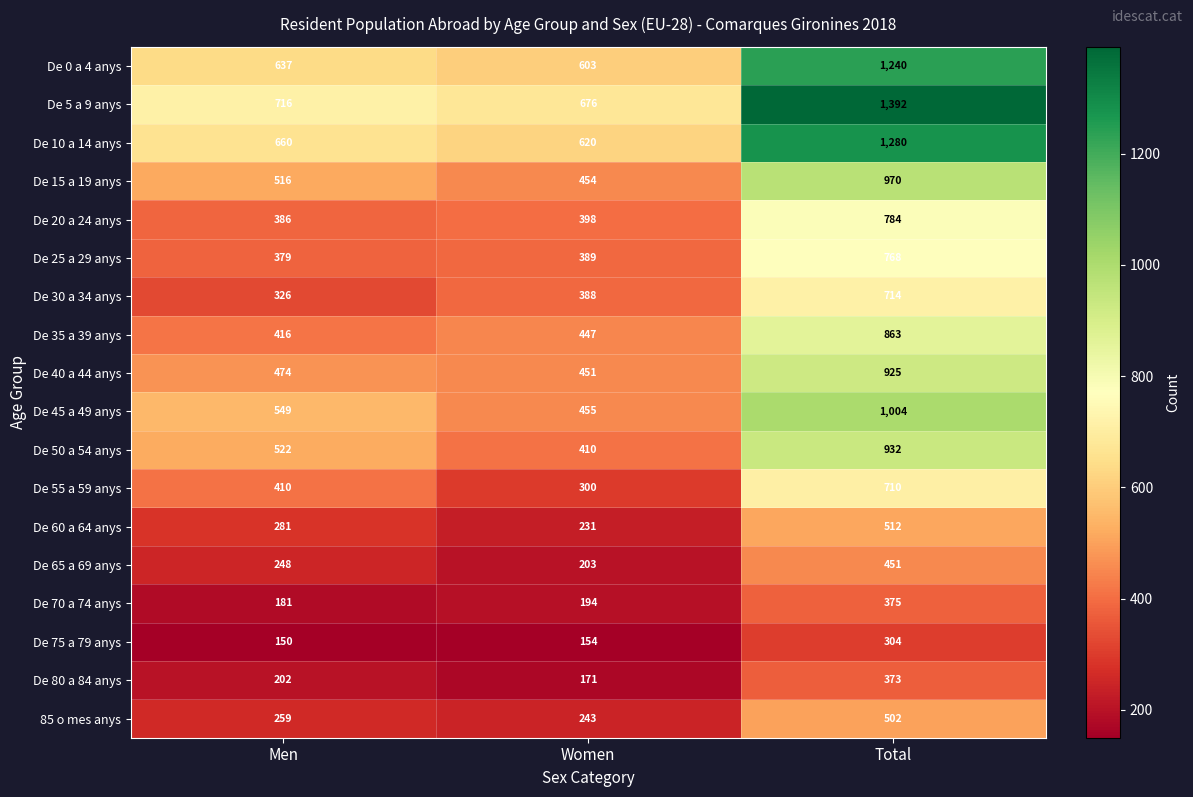

What is the minimum value shown in the chart?

150